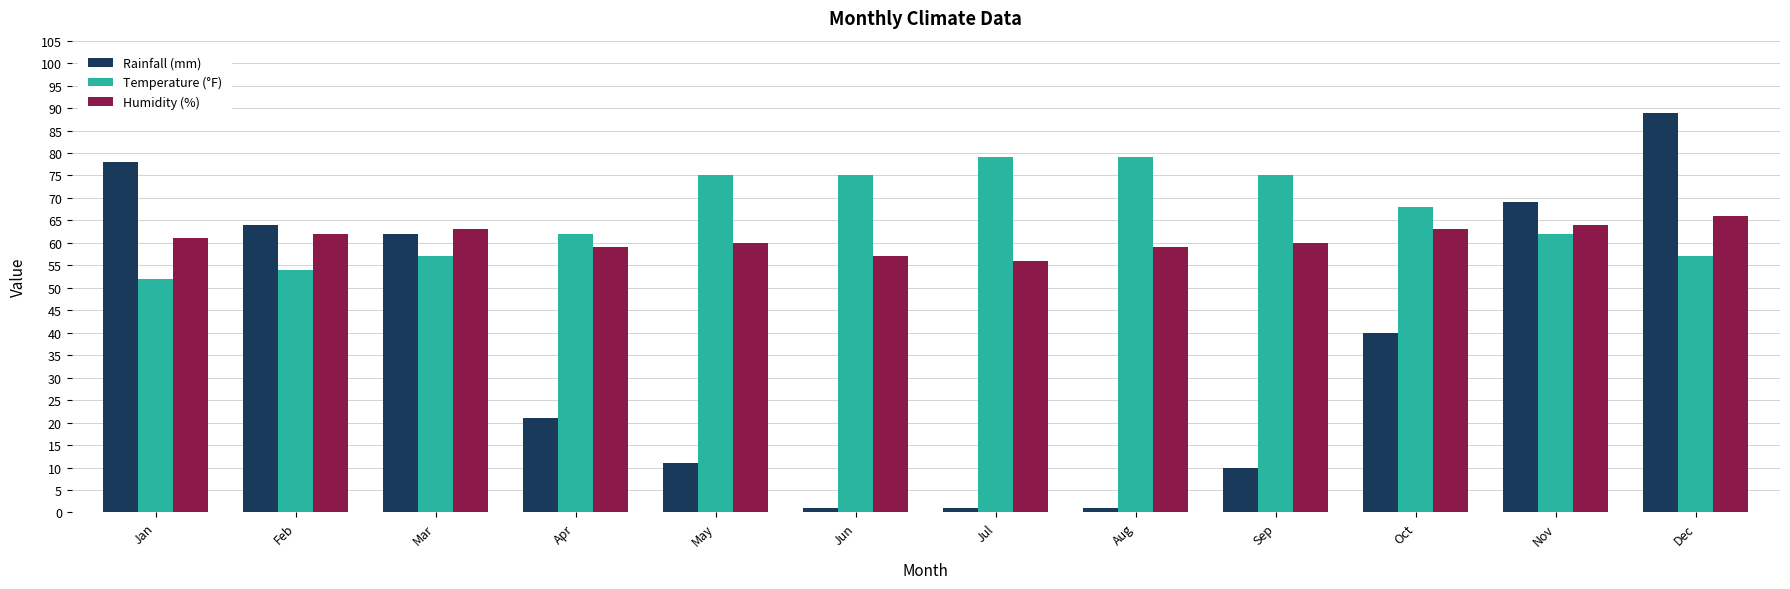

Read the Rainfall (mm) value at Sep.

10